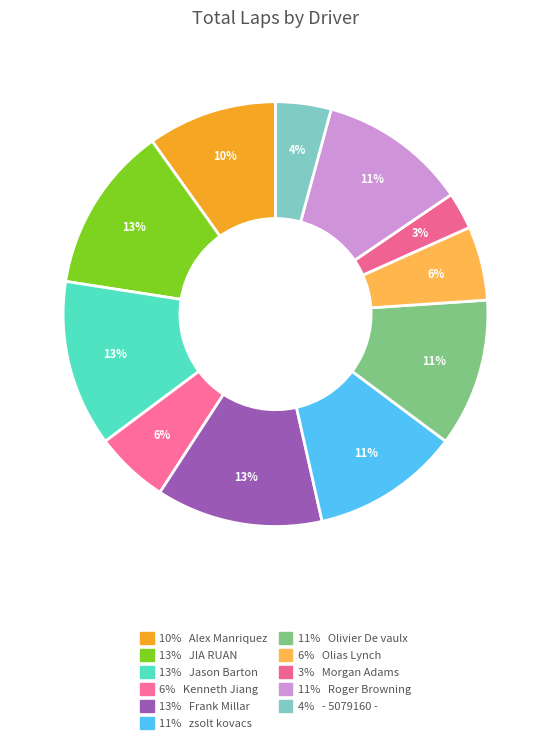

How many segments does this pie chart have?

11